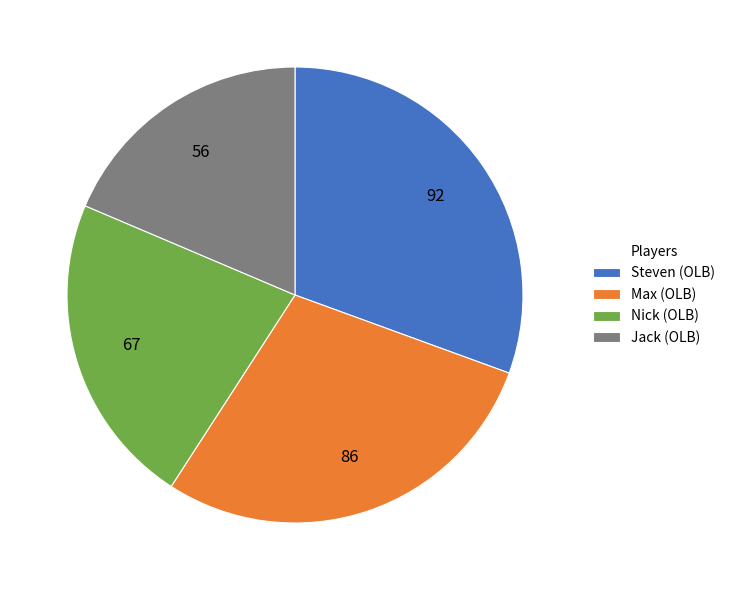

What is the smallest slice in the pie chart?

Jack